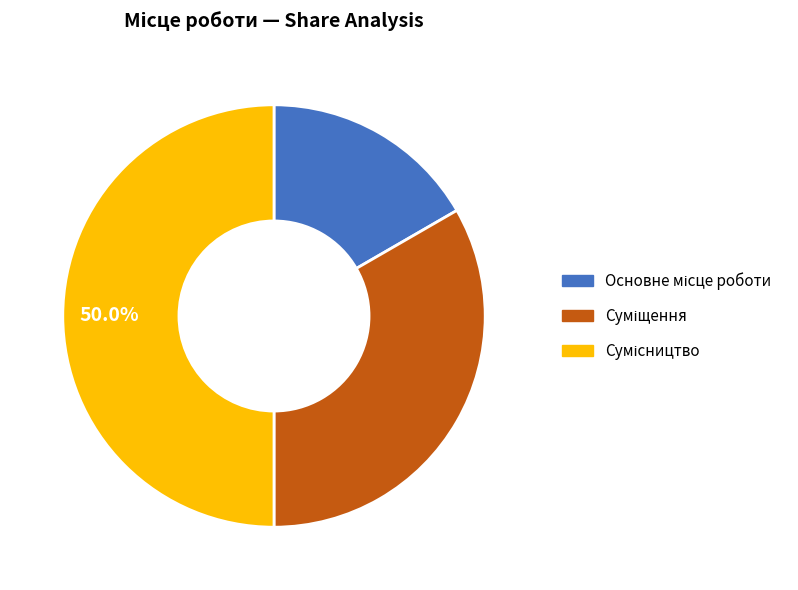

What percentage do Суміщення and Сумісництво together represent?

83.3%